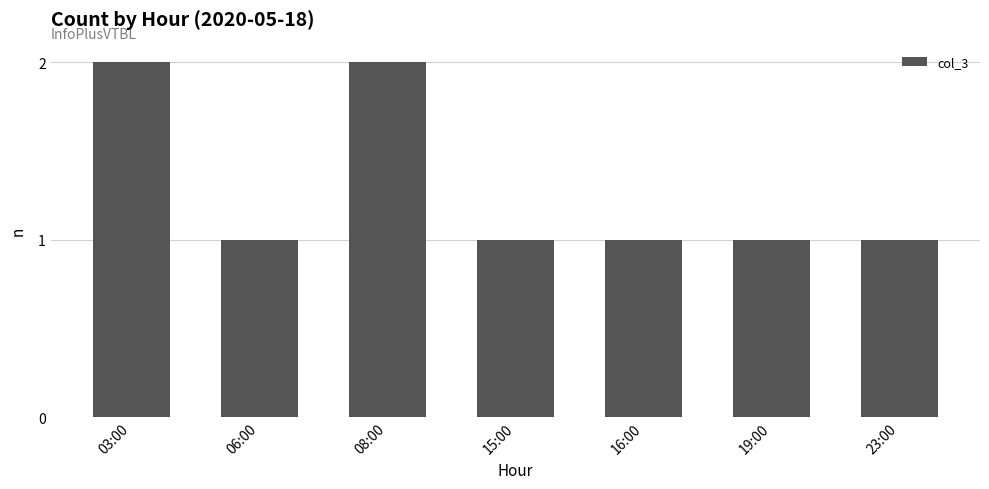

What is the ratio of the value at 16:00 to the value at 23:00?

1.0